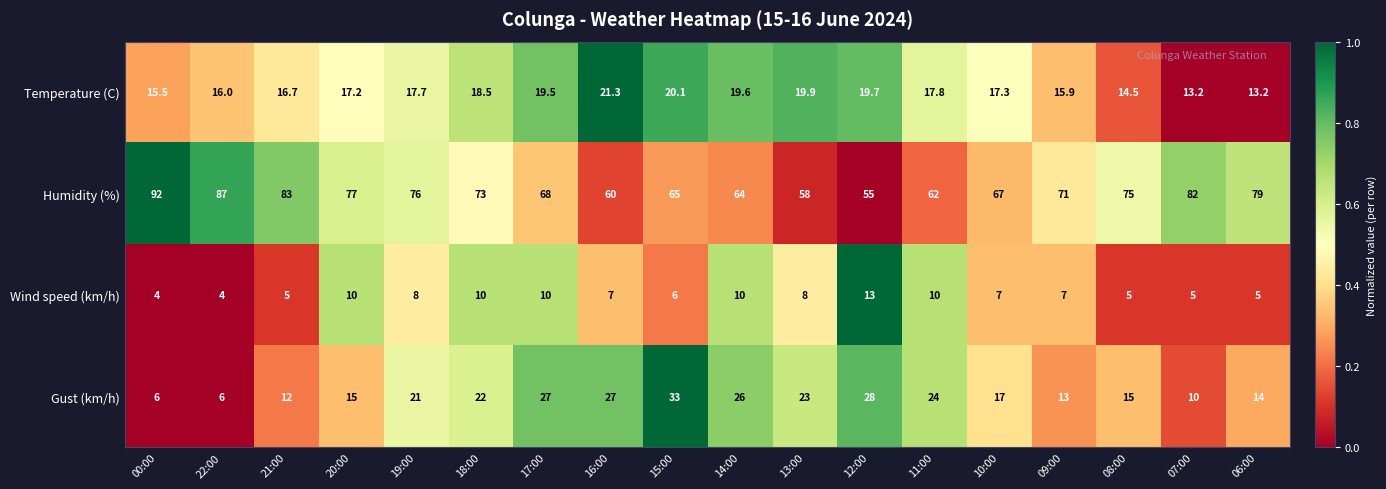

Which category has the highest value in the Wind speed (km/h) series?

12:00